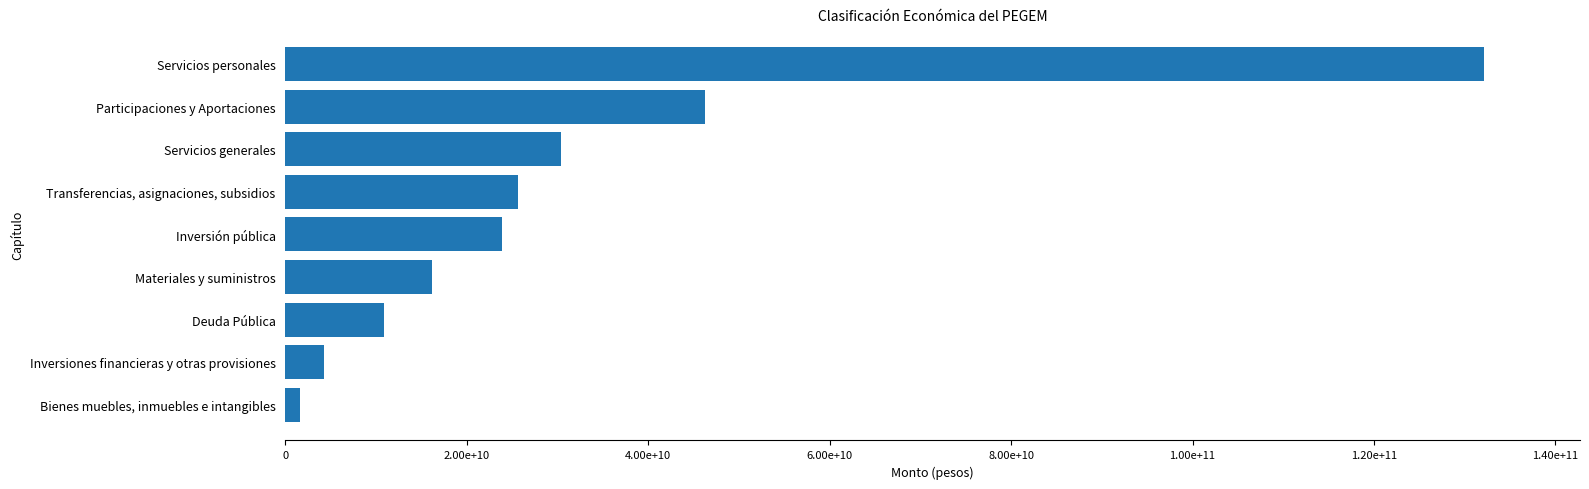

What is the difference between the maximum and minimum values?

130584563982